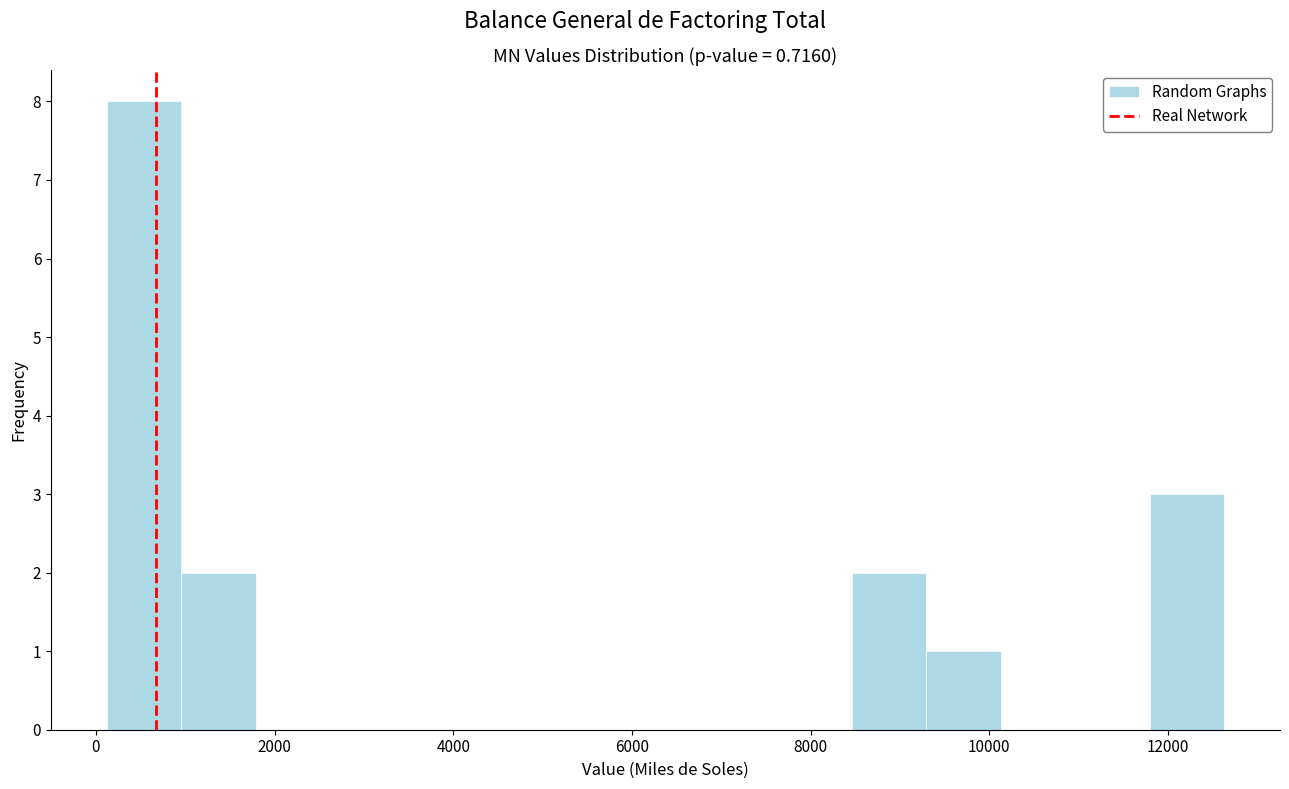

Which range on the x-axis has the tallest bar?

200 to 1000